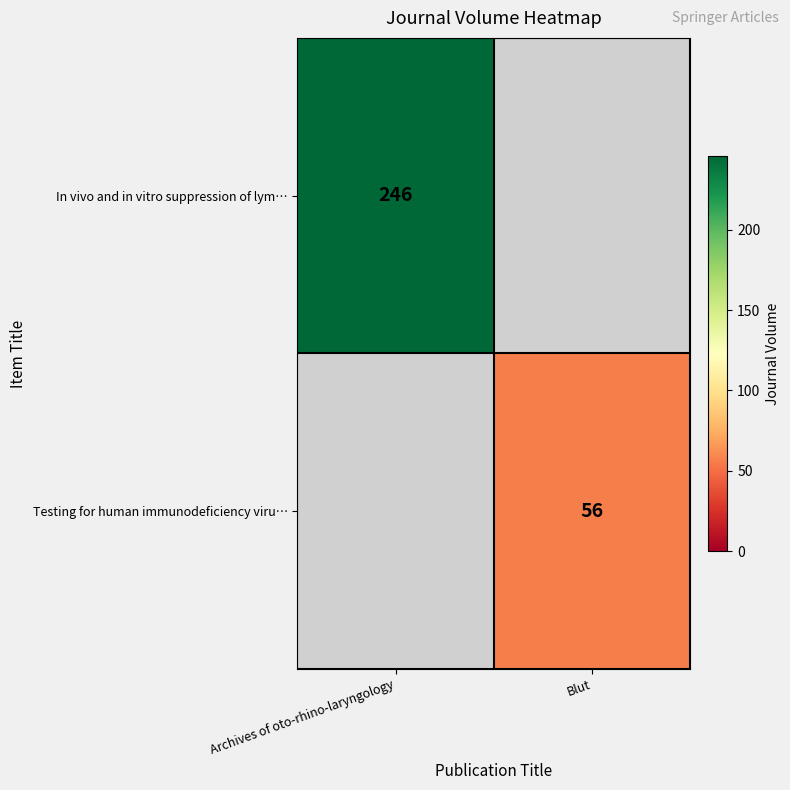

The value of In vivo and in vitro suppression of lym… at Archives of oto-rhino-laryngology is 88. True or false?

False